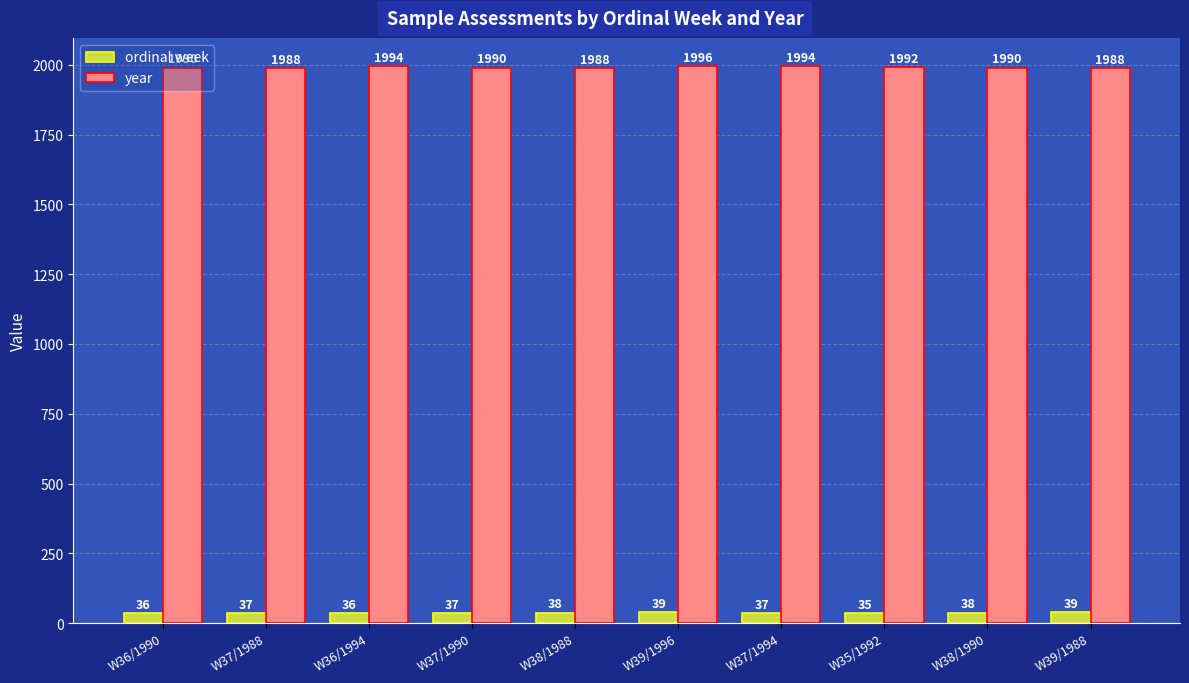

How many bars are there in each group?

2